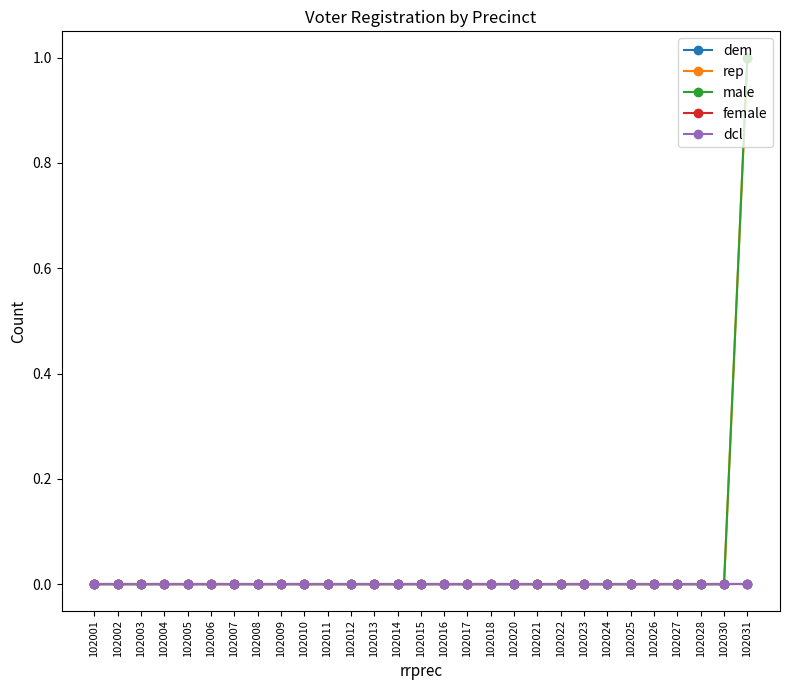

Does the chart have visible grid lines?

No